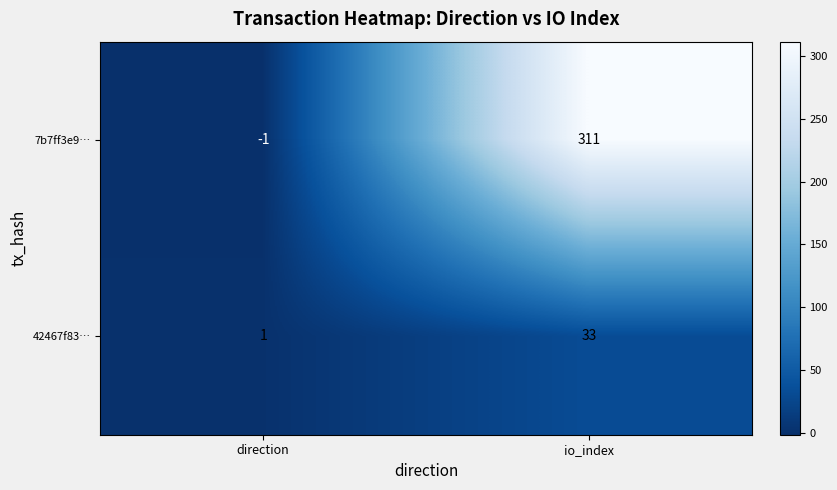

Which category has the lowest value in the 7b7ff3e9… series?

direction